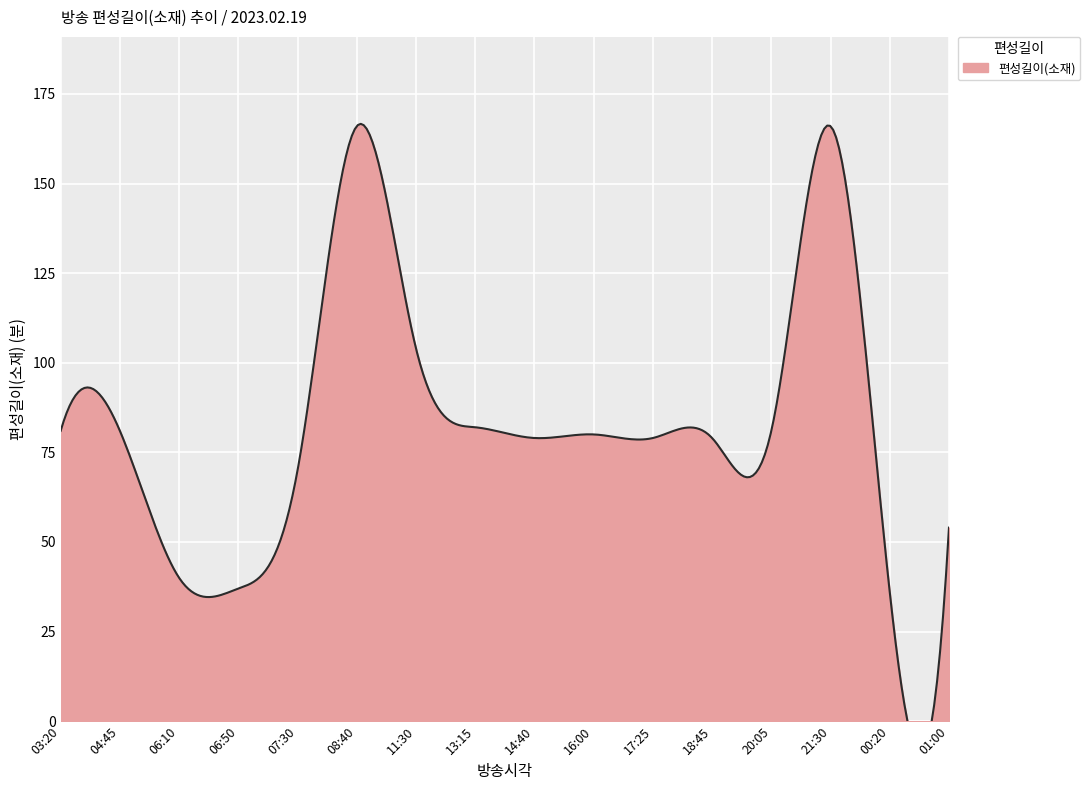

At which label does the data first exceed 80?

03:20